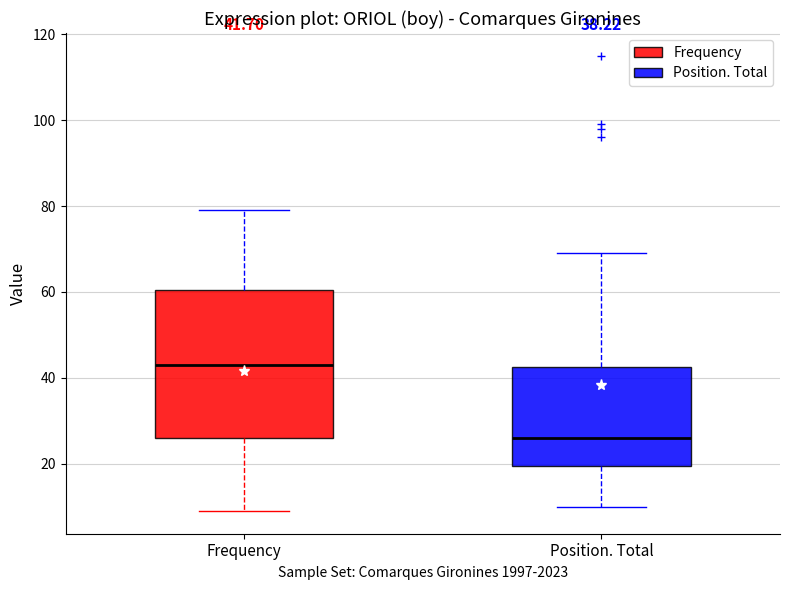

Which box's median line is the lowest?

Position. Total